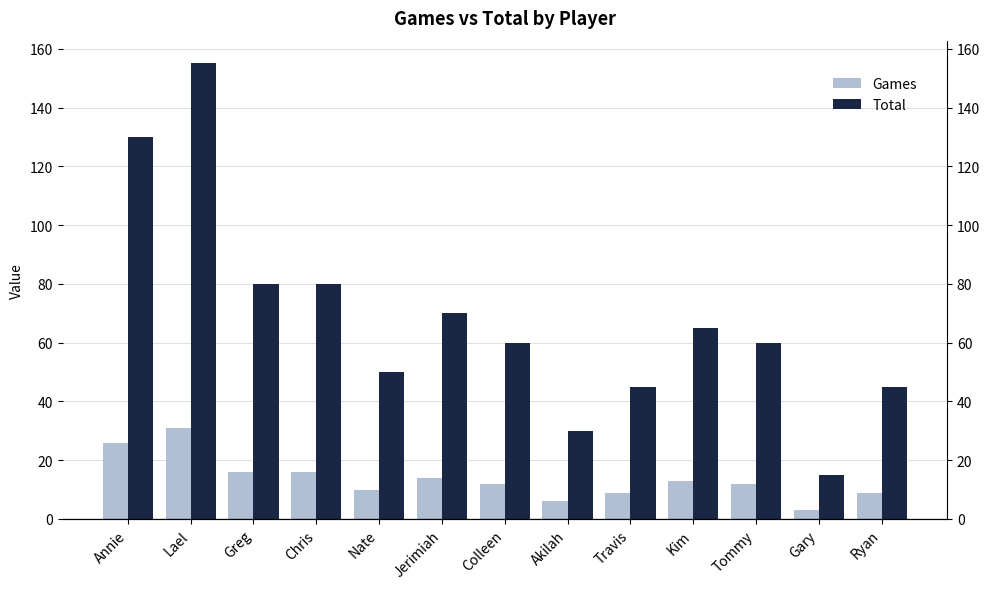

The value of Games at Travis is 3. True or false?

False